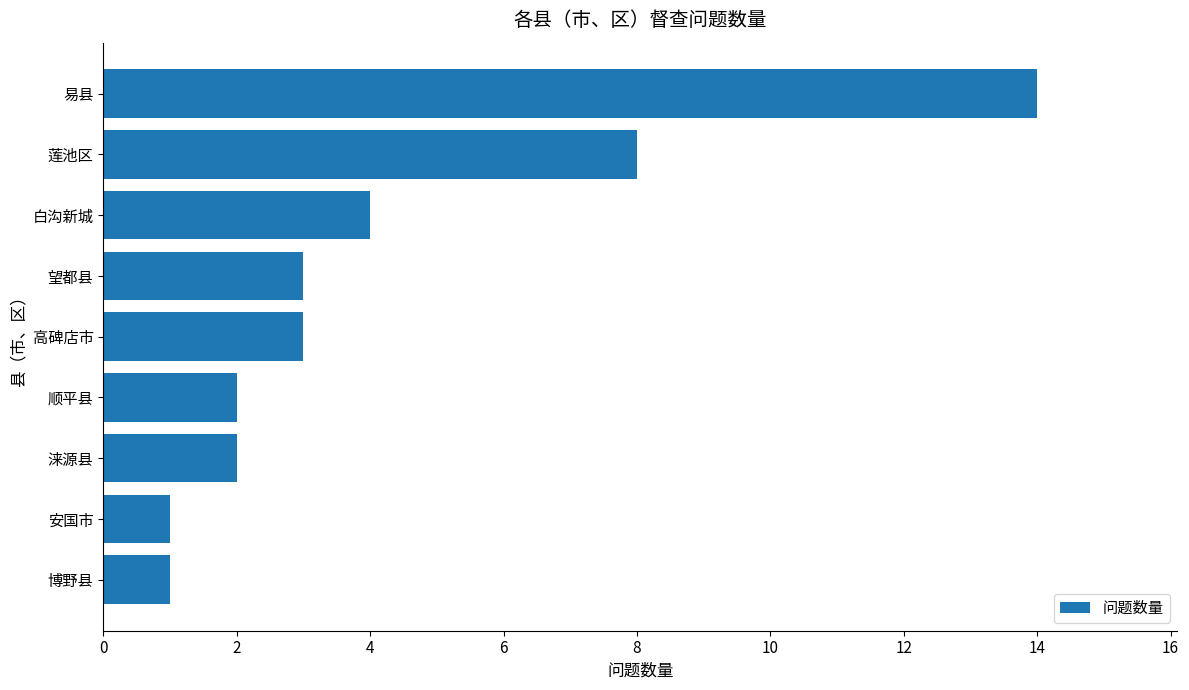

Reading bottom to top, list all the values displayed in this chart.

博野县=1	安国市=1	涞源县=2	顺平县=2	高碑店市=3	望都县=3	白沟新城=4	莲池区=8	易县=14